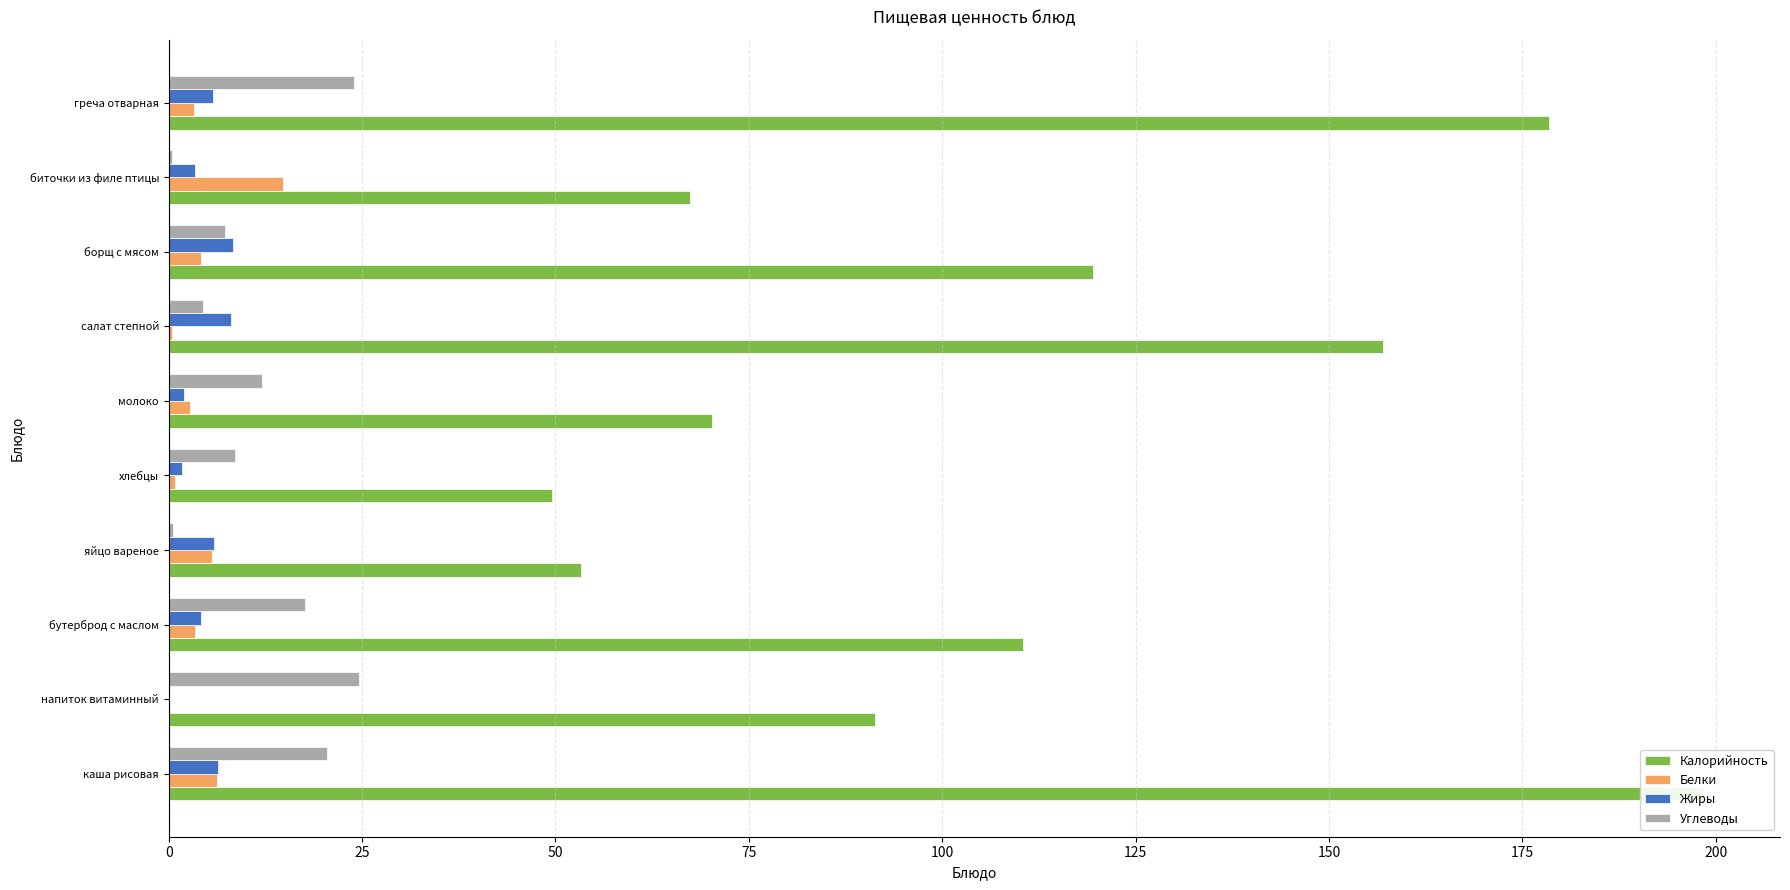

Rank the series at молоко from lowest to highest value.

Жиры, Белки, Углеводы, Калорийность